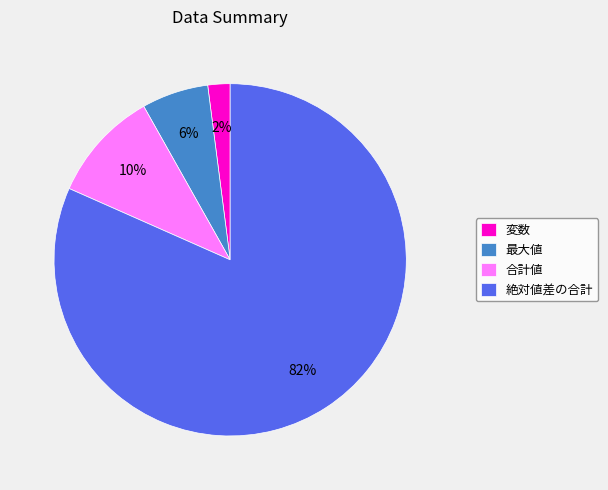

Approximately how many times larger is the value at 最大値 compared to 絶対値差の合計?

0.1